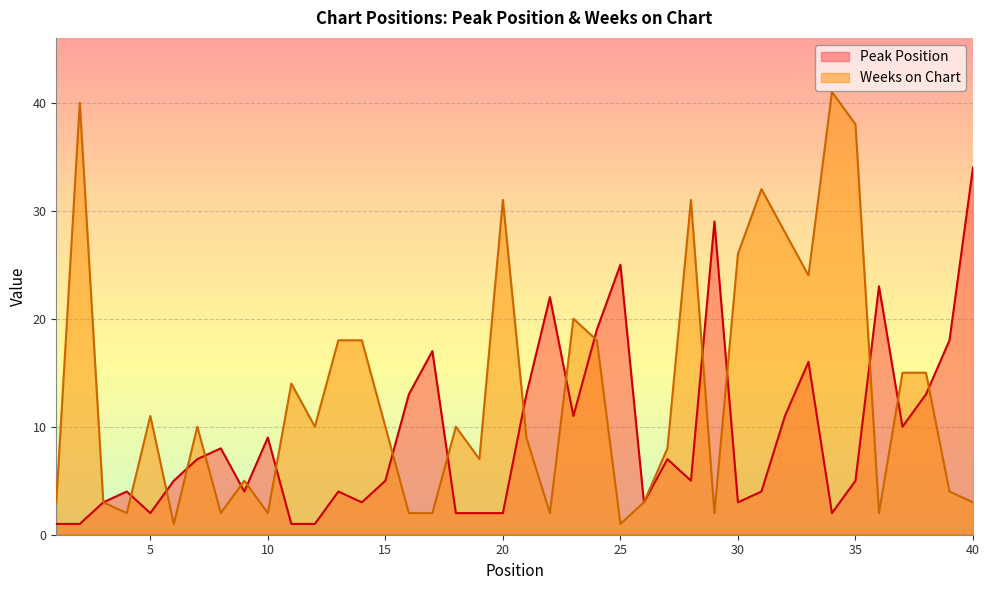

Which label corresponds to the largest value in the chart?

34